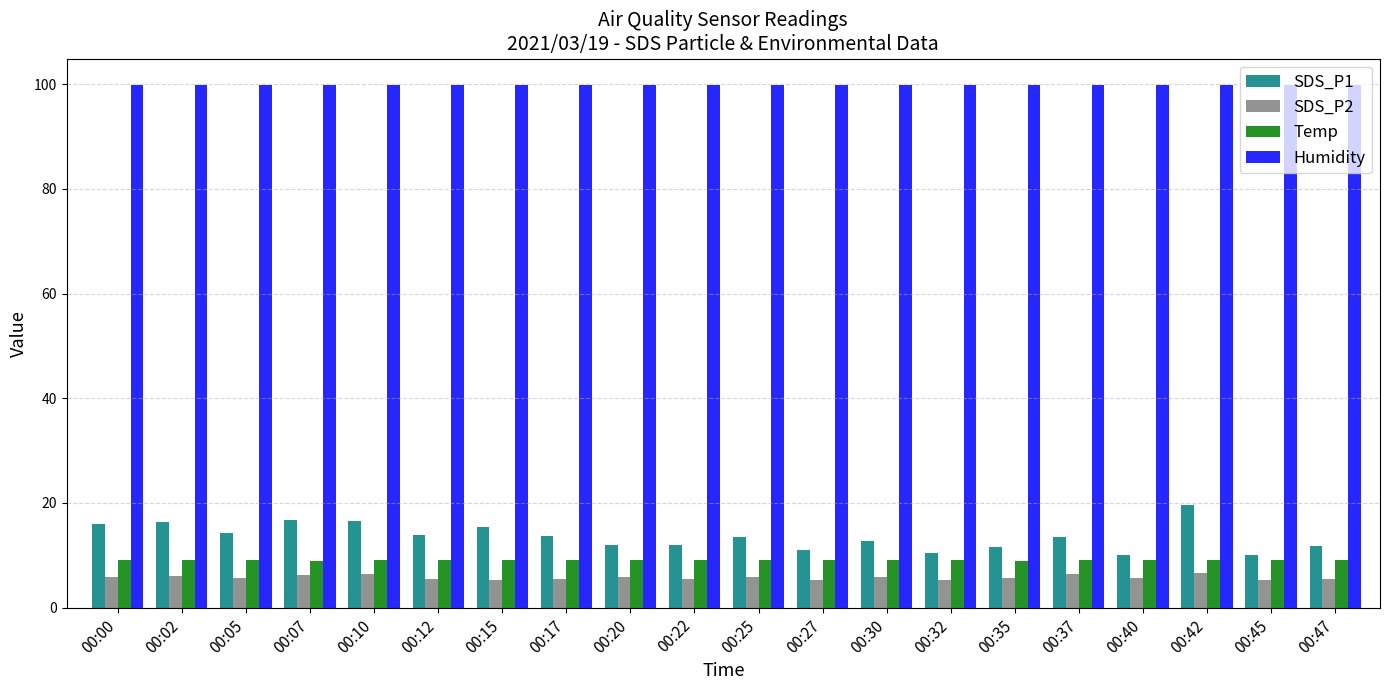

At 00:15, list the series in order from smallest to largest.

SDS_P2, Temp, SDS_P1, Humidity